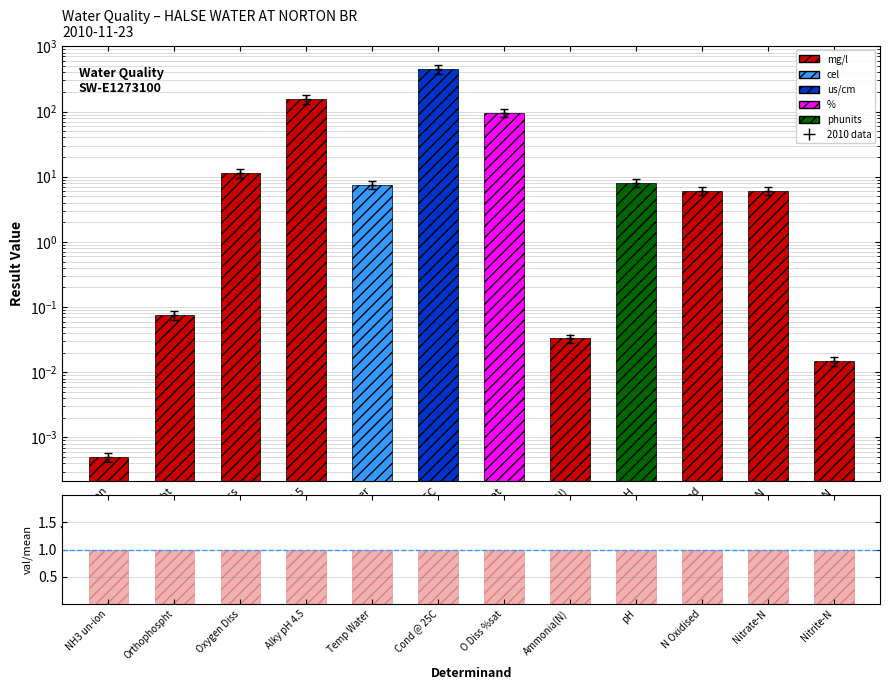

At how many categories does at least one series exceed 41?

3